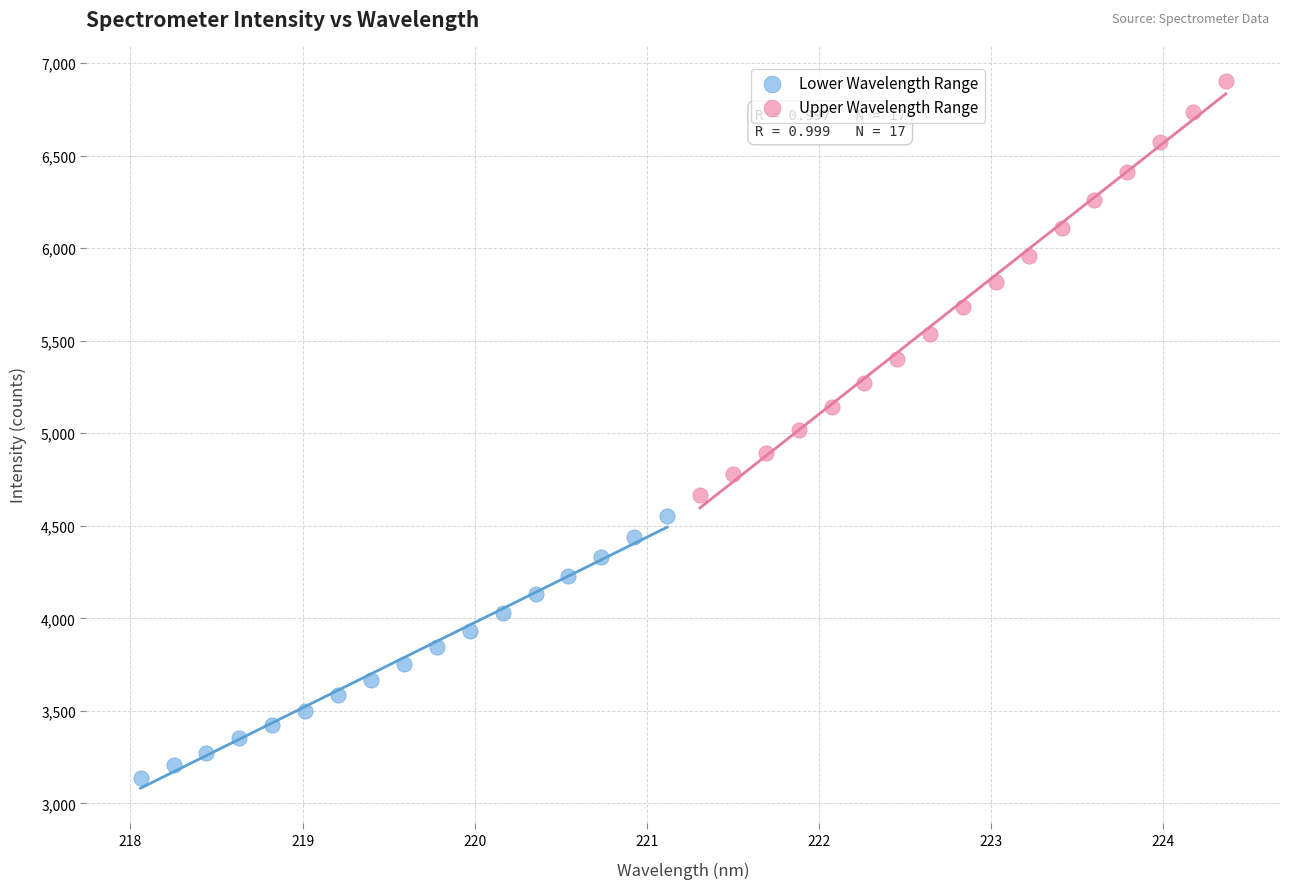

Which series contains the lowest Y value?

Lower Wavelength Range